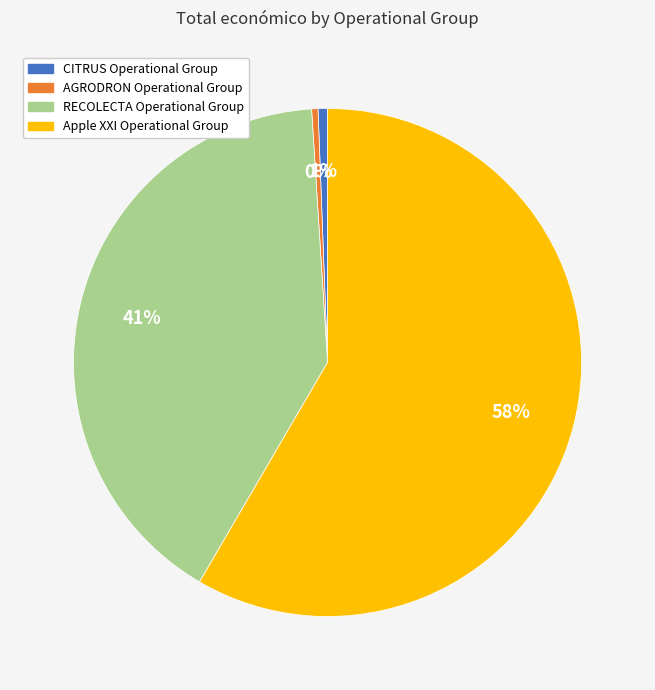

Is there any slice that represents more than half of the pie?

Yes